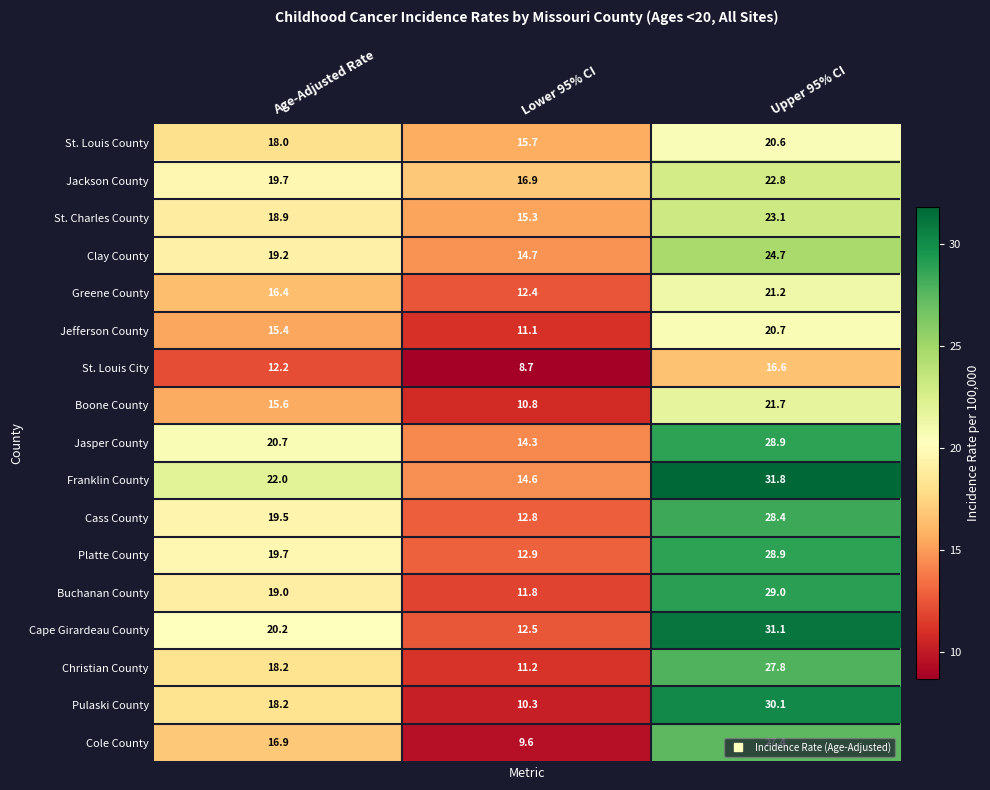

What is the maximum value shown in the chart?

31.8